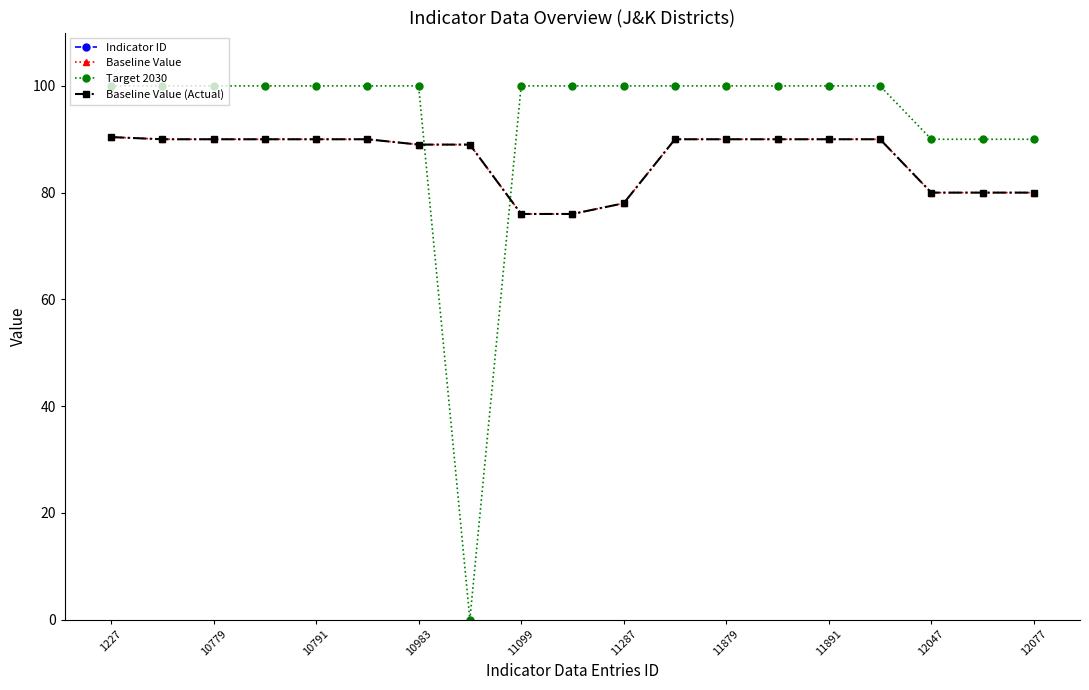

What is the difference between the maximum and minimum values in the Baseline Value (Actual) series?

14.4